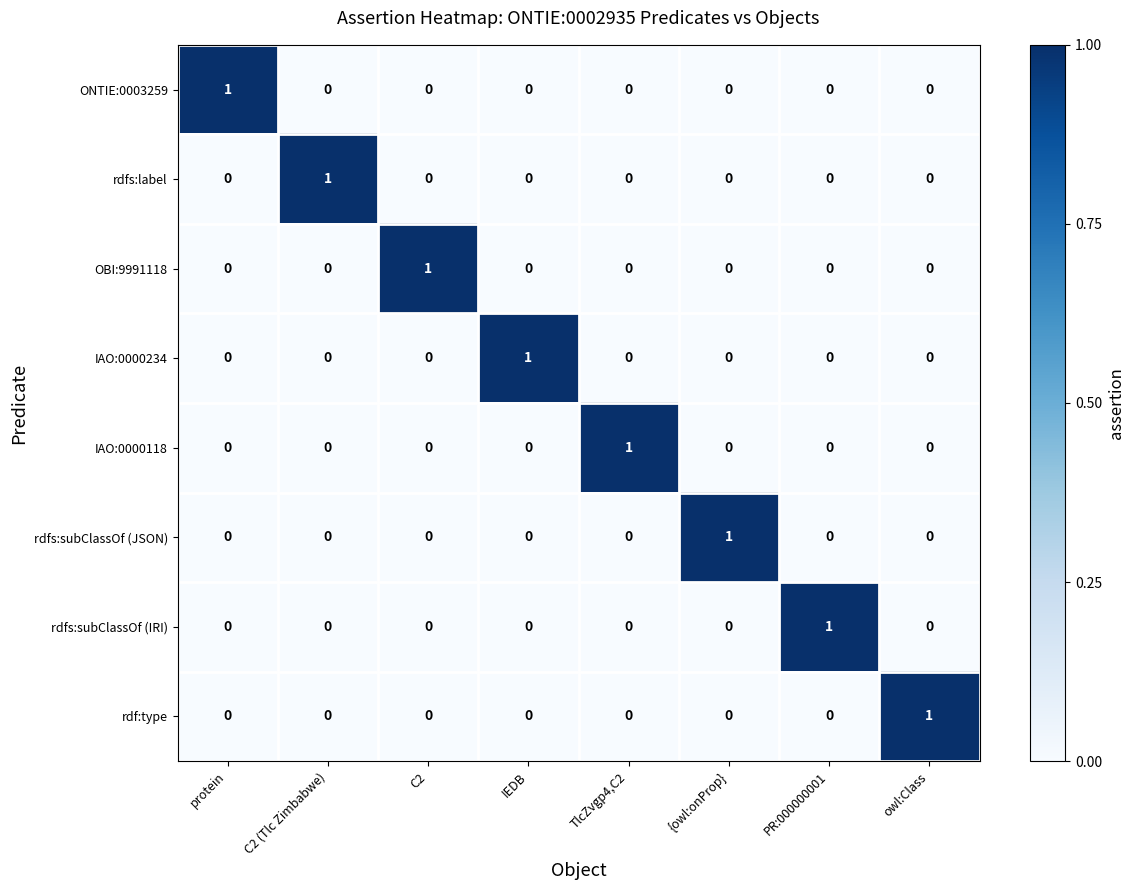

How many series are shown in this chart?

8